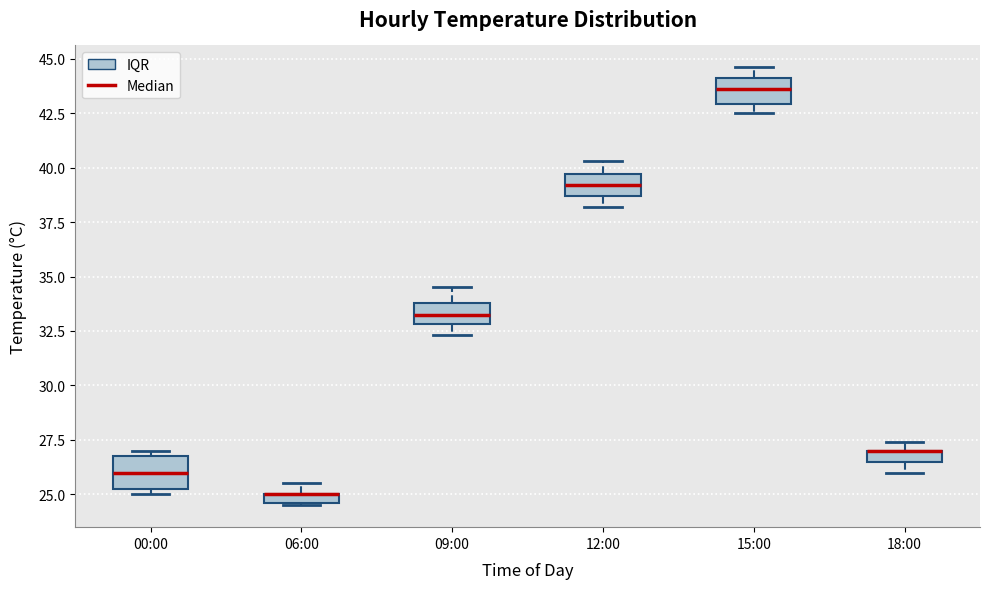

Where is the lower edge of the box for 06:00 on the y-axis? The values are not printed on the chart, so give them approximately, as read against the axis.

24.5